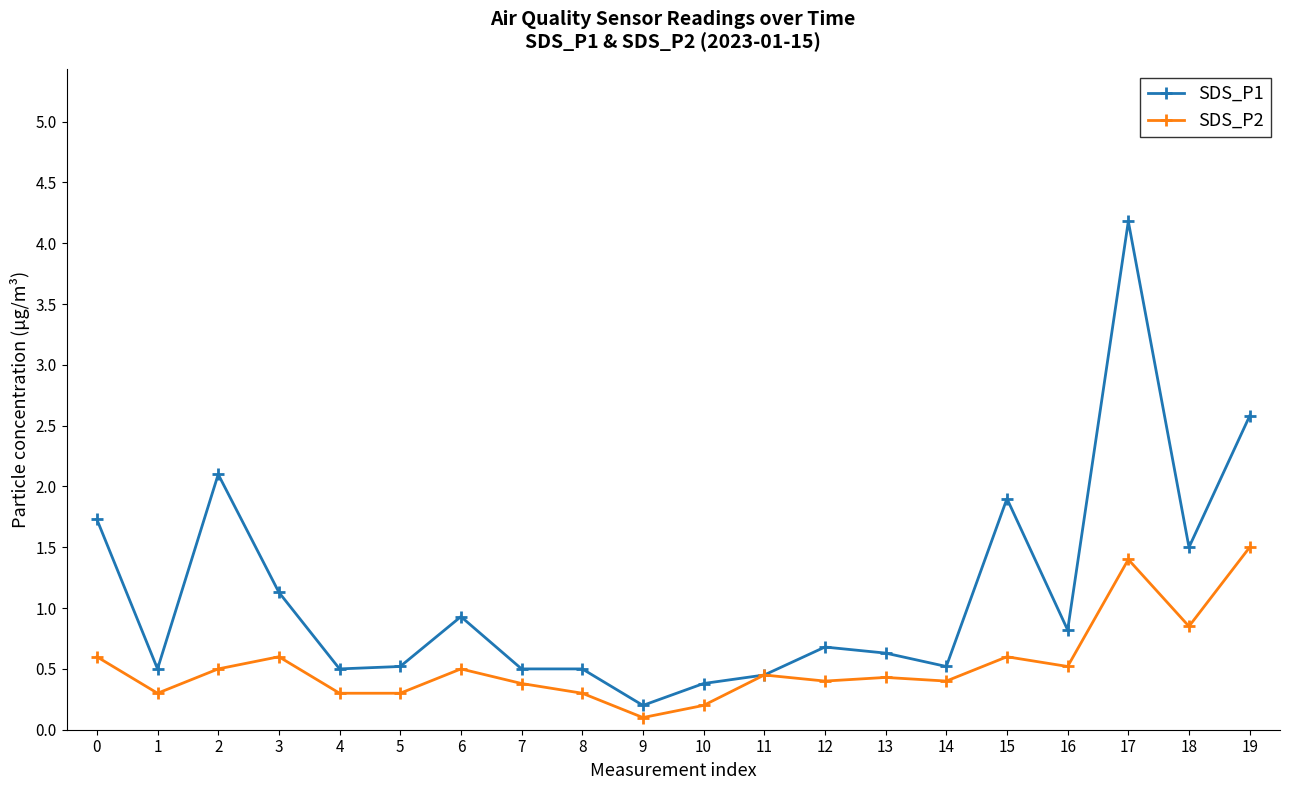

At how many categories does at least one series exceed 0?

20